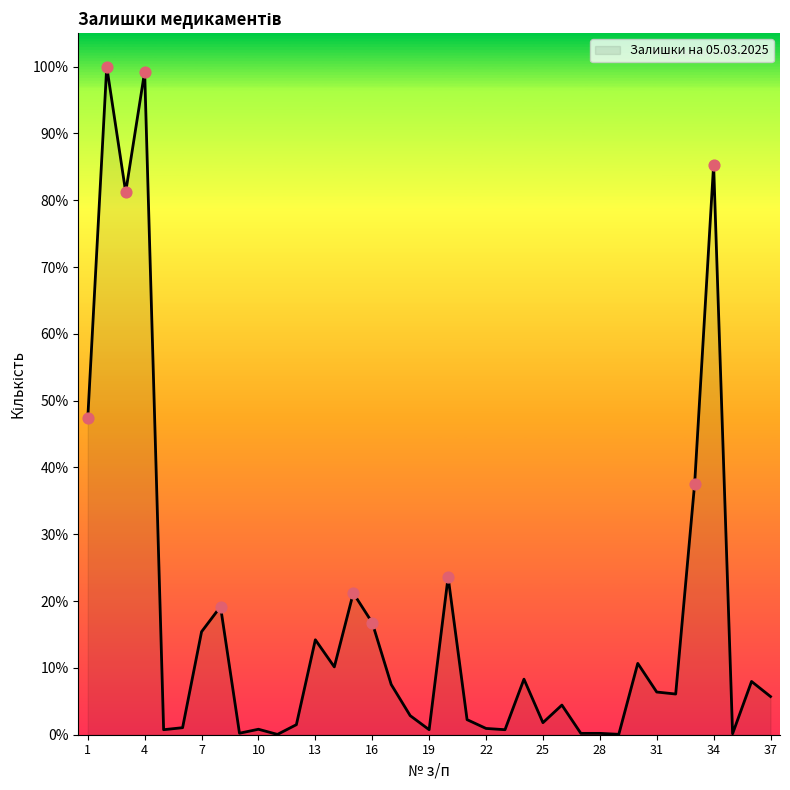

Does the chart have visible grid lines?

No